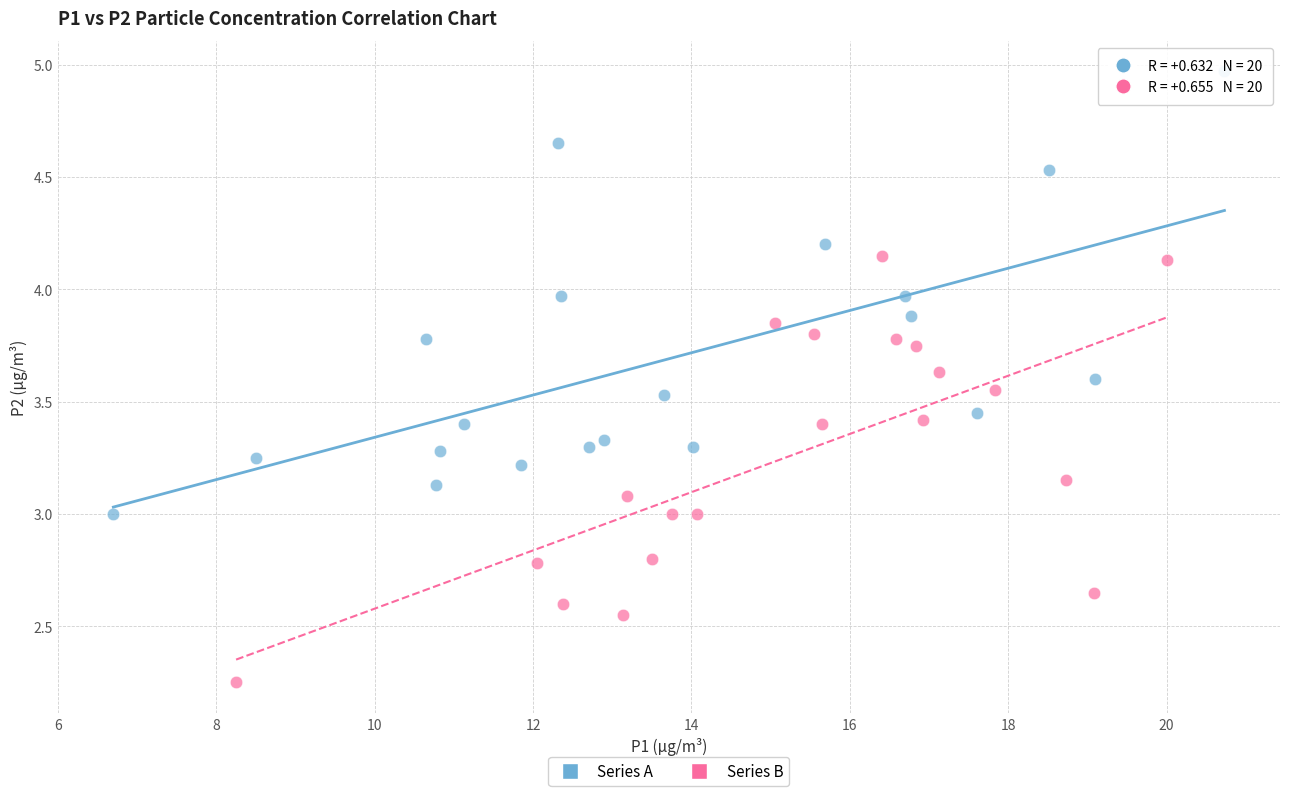

Which series contains the highest Y value?

Series A